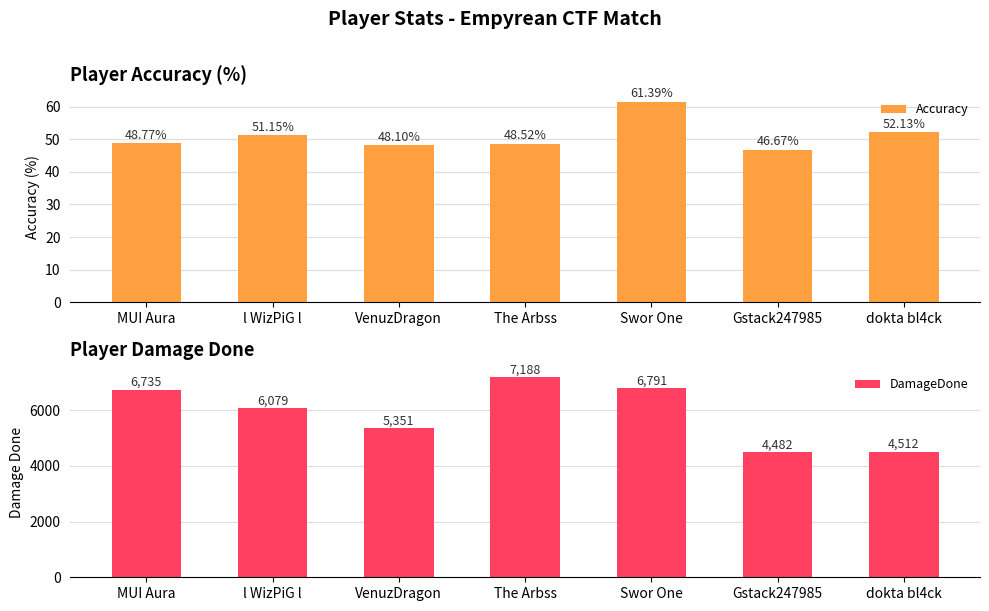

What is the difference between the maximum and second lowest values in the DamageDone series?

2676